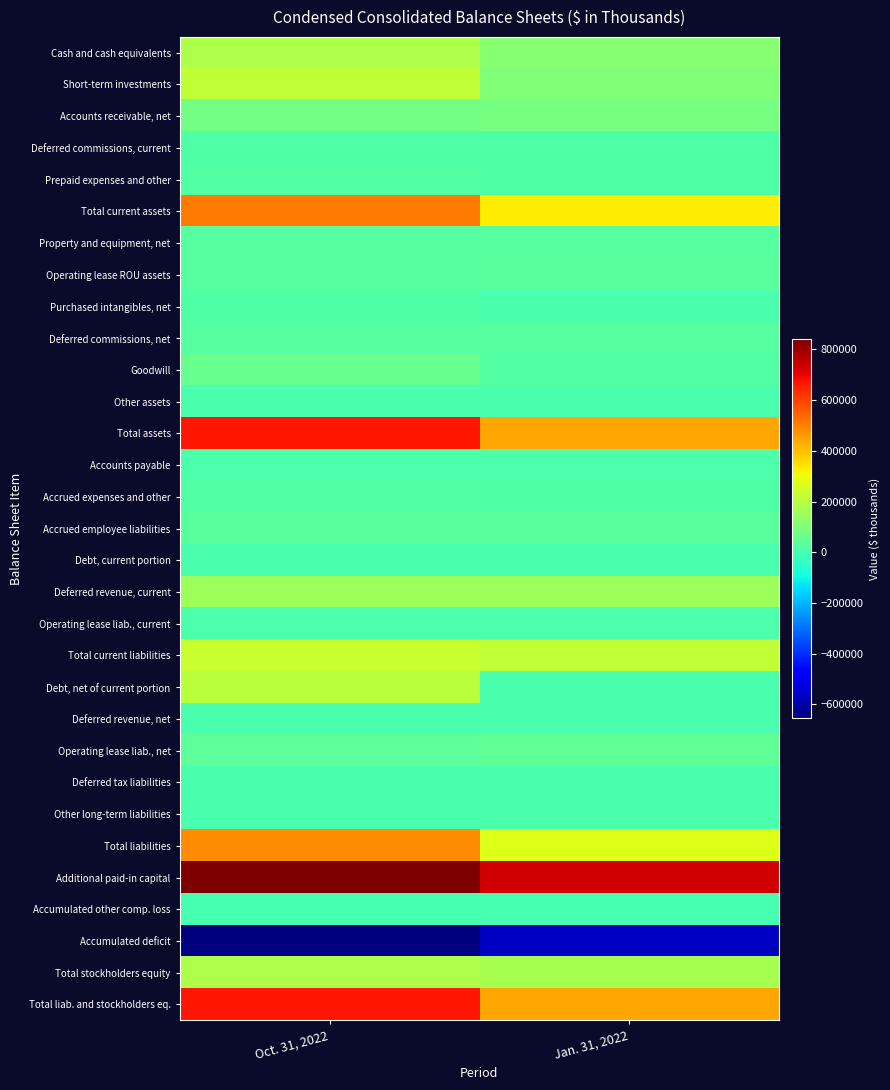

Which series changed the most between Oct. 31, 2022 and Jan. 31, 2022?

Total assets